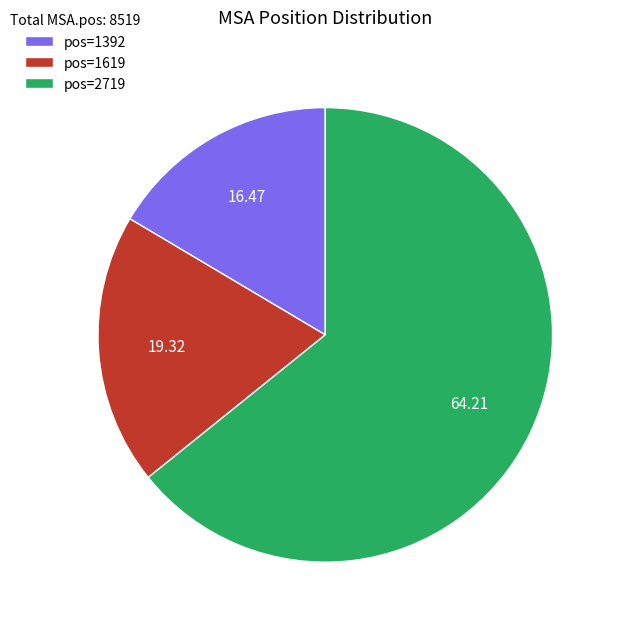

Combined, do pos=1619 and pos=1392 account for over 50%?

No